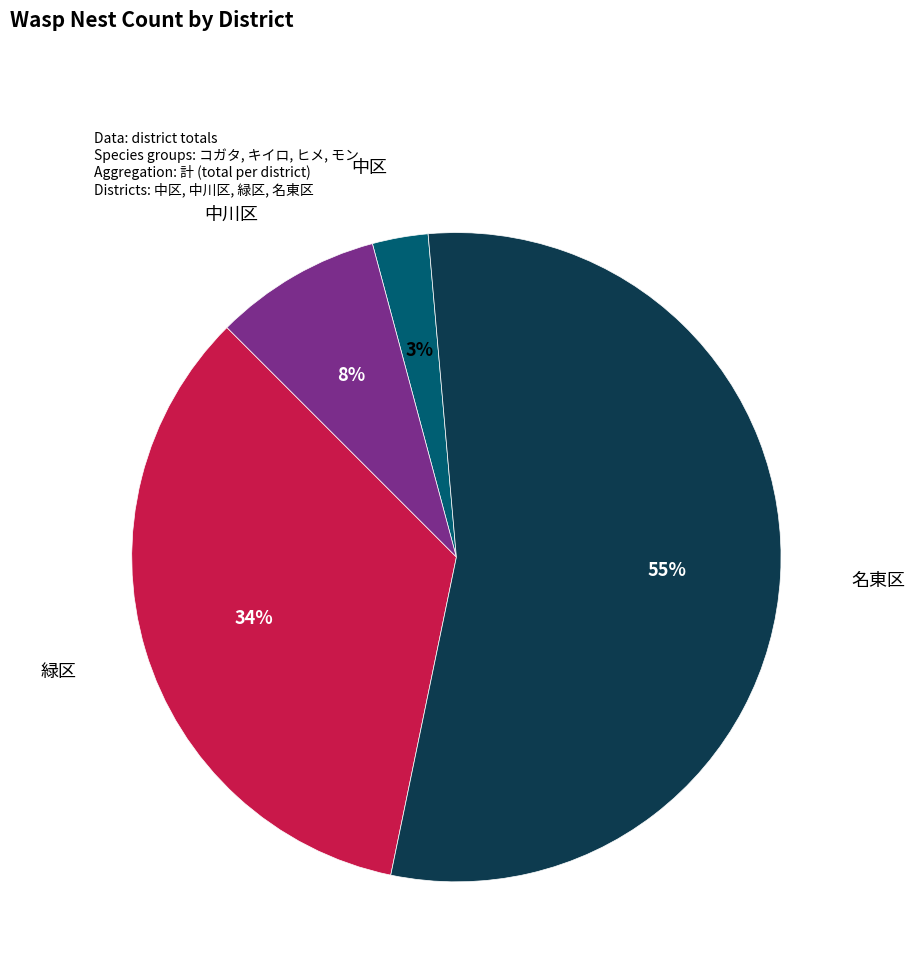

To the nearest percent, what is the difference between the largest and smallest slice percentages?

52%